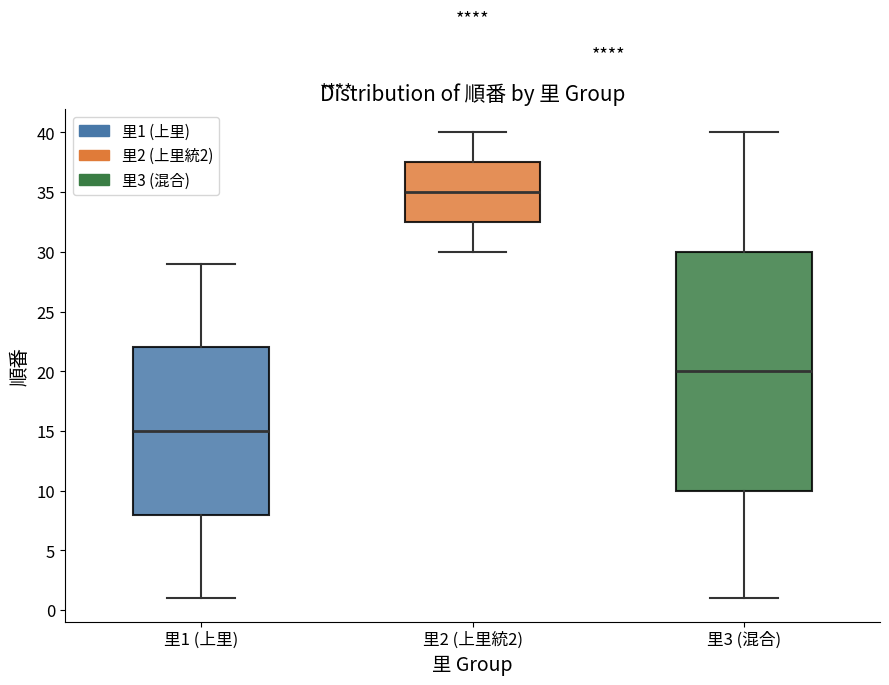

Which box is the tallest, from its lower edge to its upper edge?

里3 (混合)